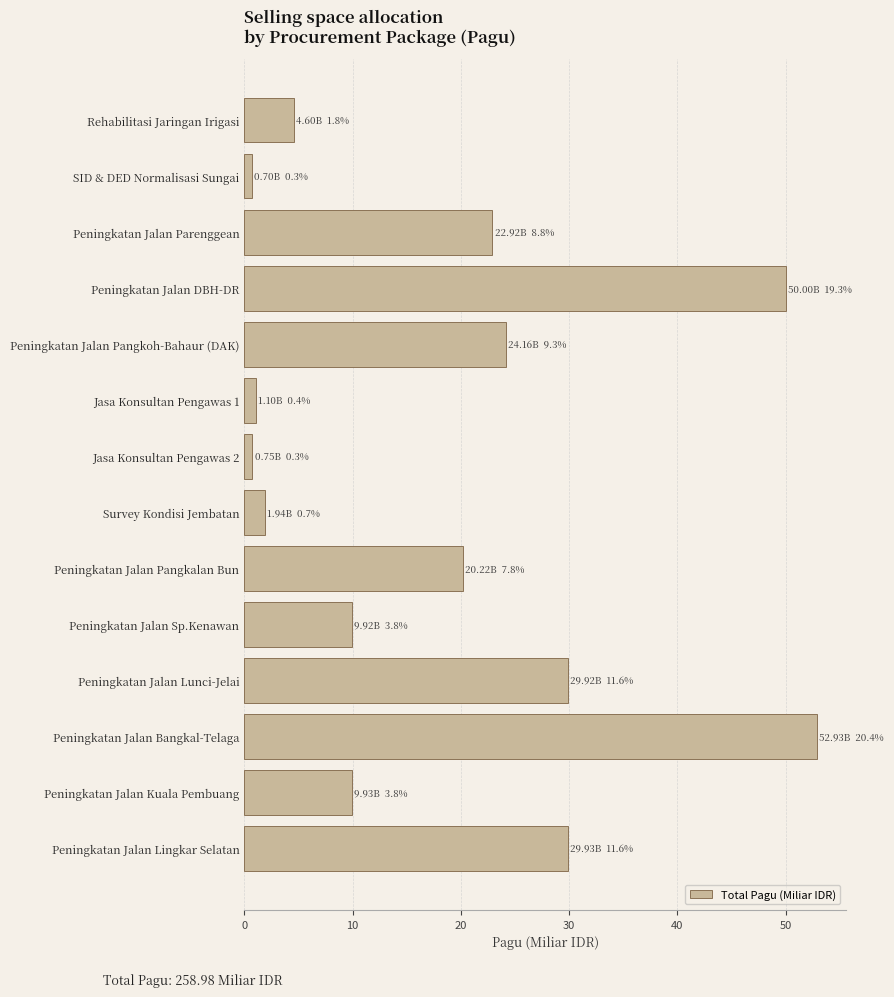

What is the value of the 4th bar from the top?

50.0